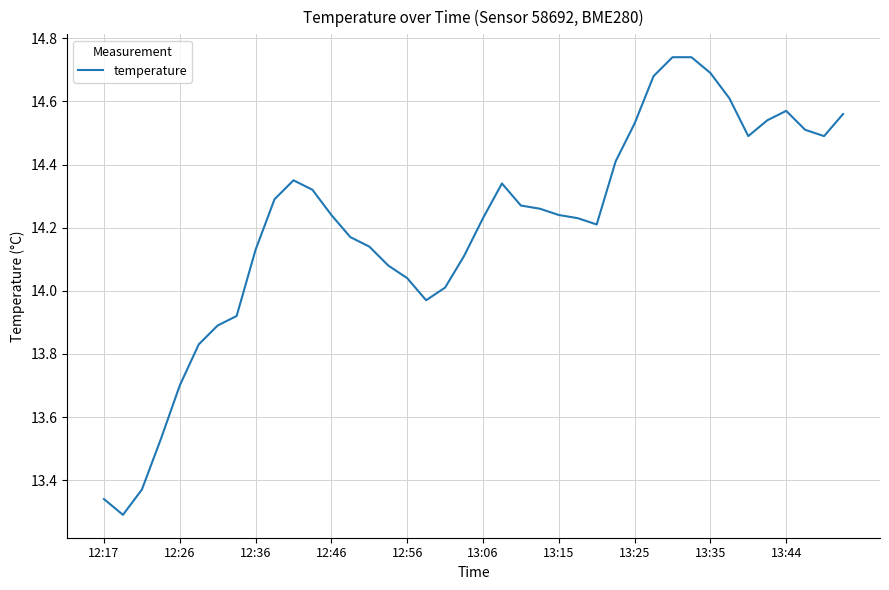

Does the chart have visible grid lines?

Yes